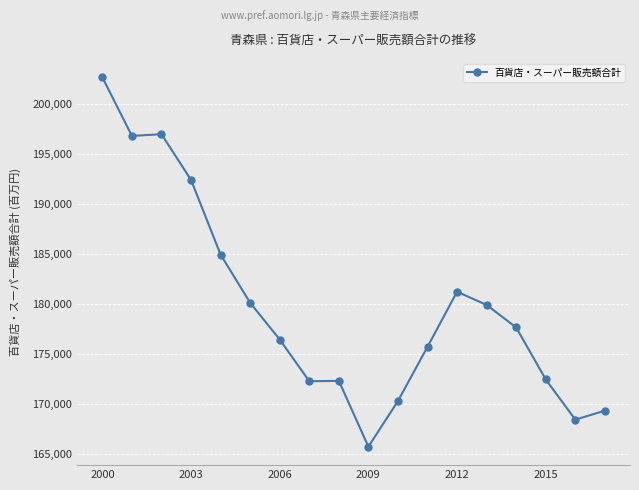

What is the smallest value displayed?

165738